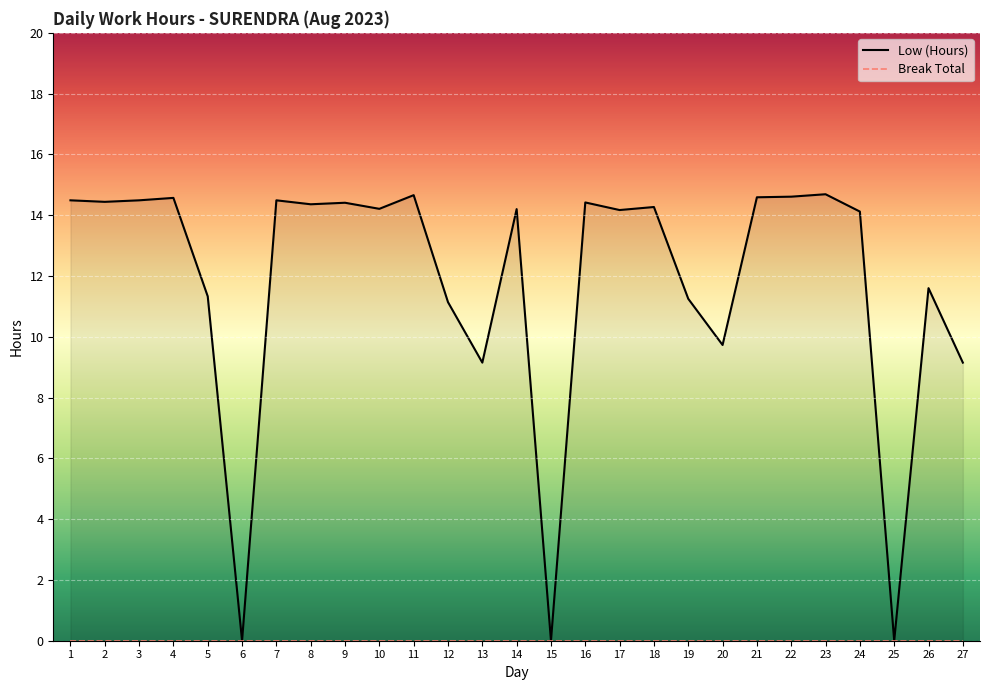

At which label is Low (Hours) closest to 7?

13